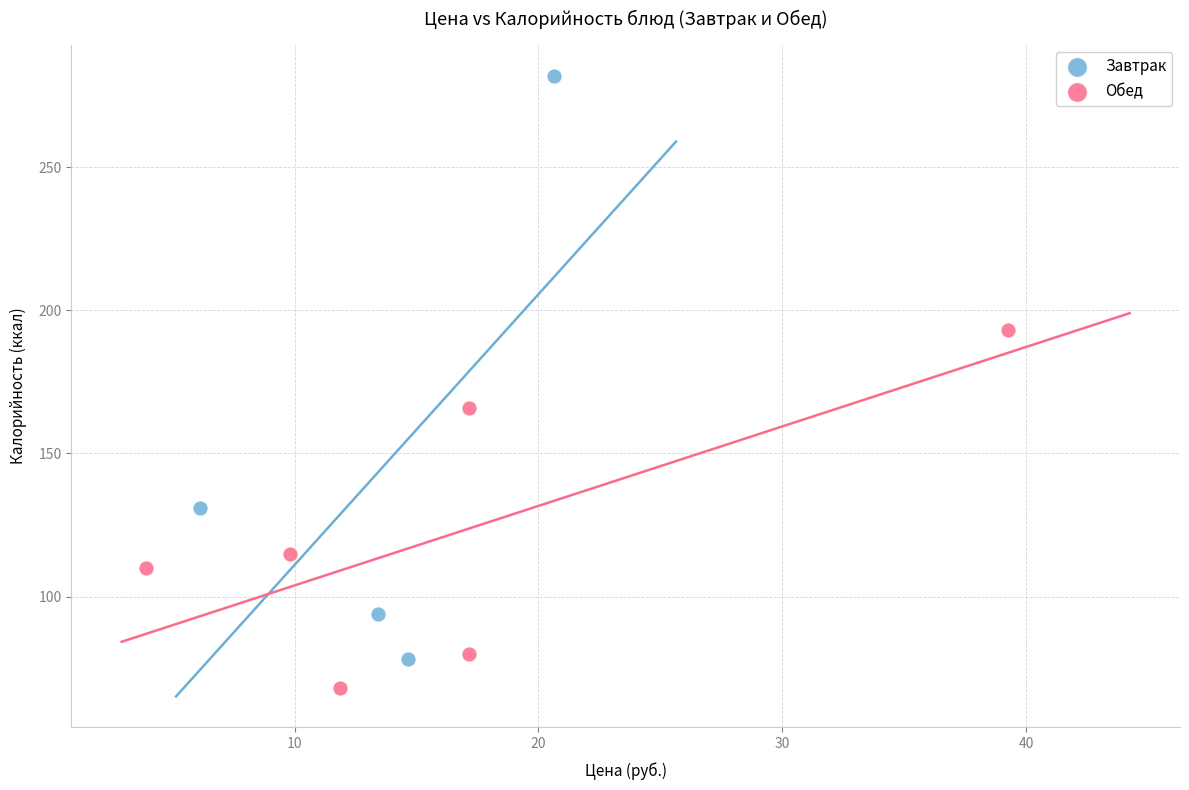

Which series reaches the minimum Y coordinate?

Обед